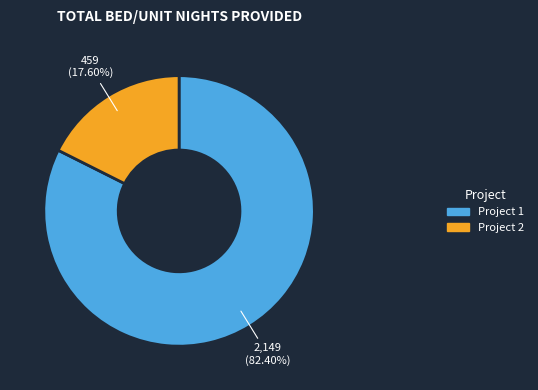

Does any single category account for the majority?

Yes